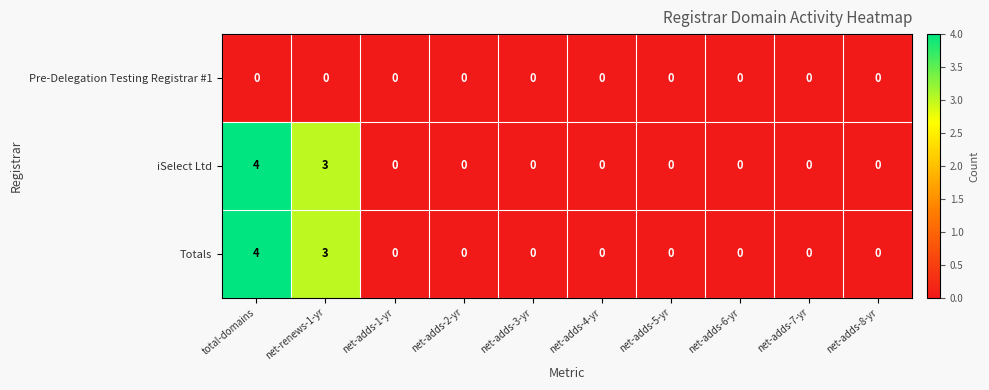

At which category is the sum across all series the highest?

total-domains